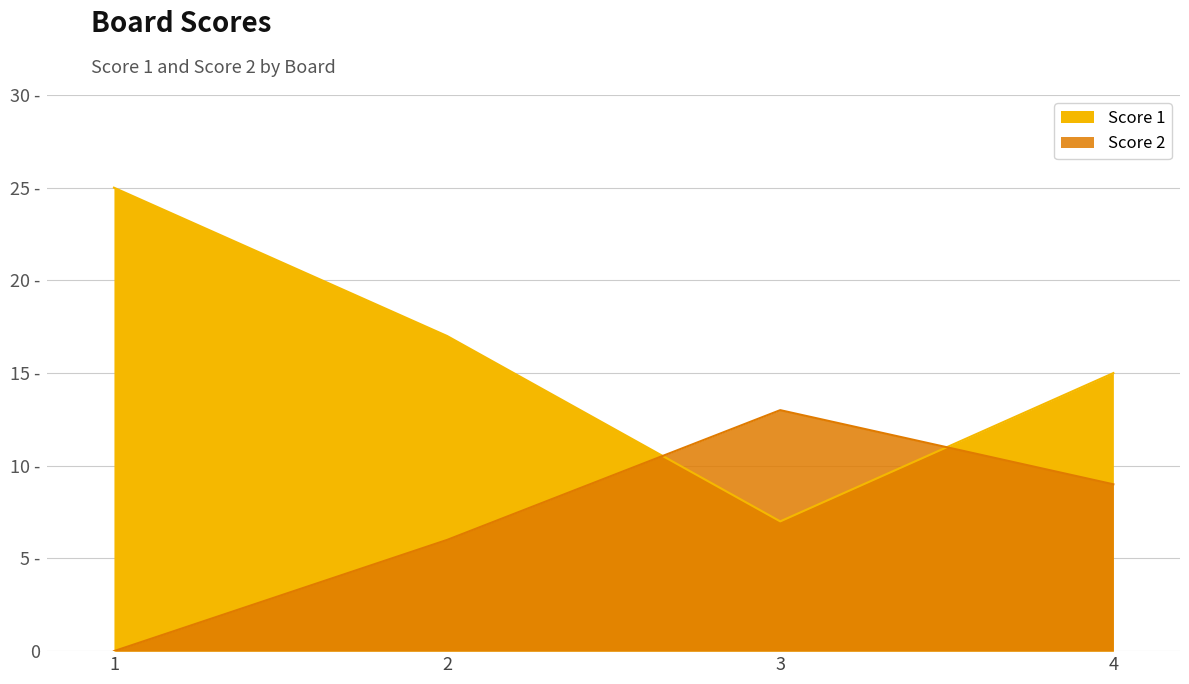

Reading left to right, what are all the values shown in this chart?

Score 1: 25	17	7	15
Score 2: 0	6	13	9